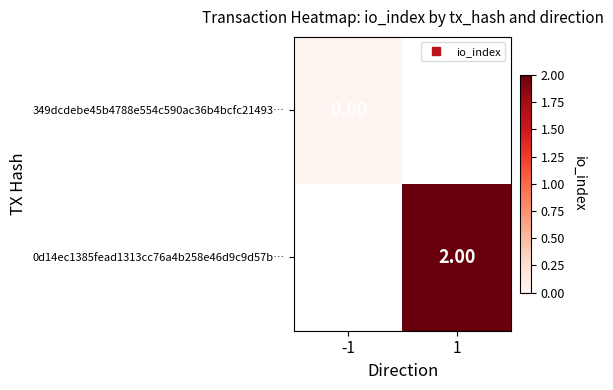

What is the greatest value displayed?

2.0